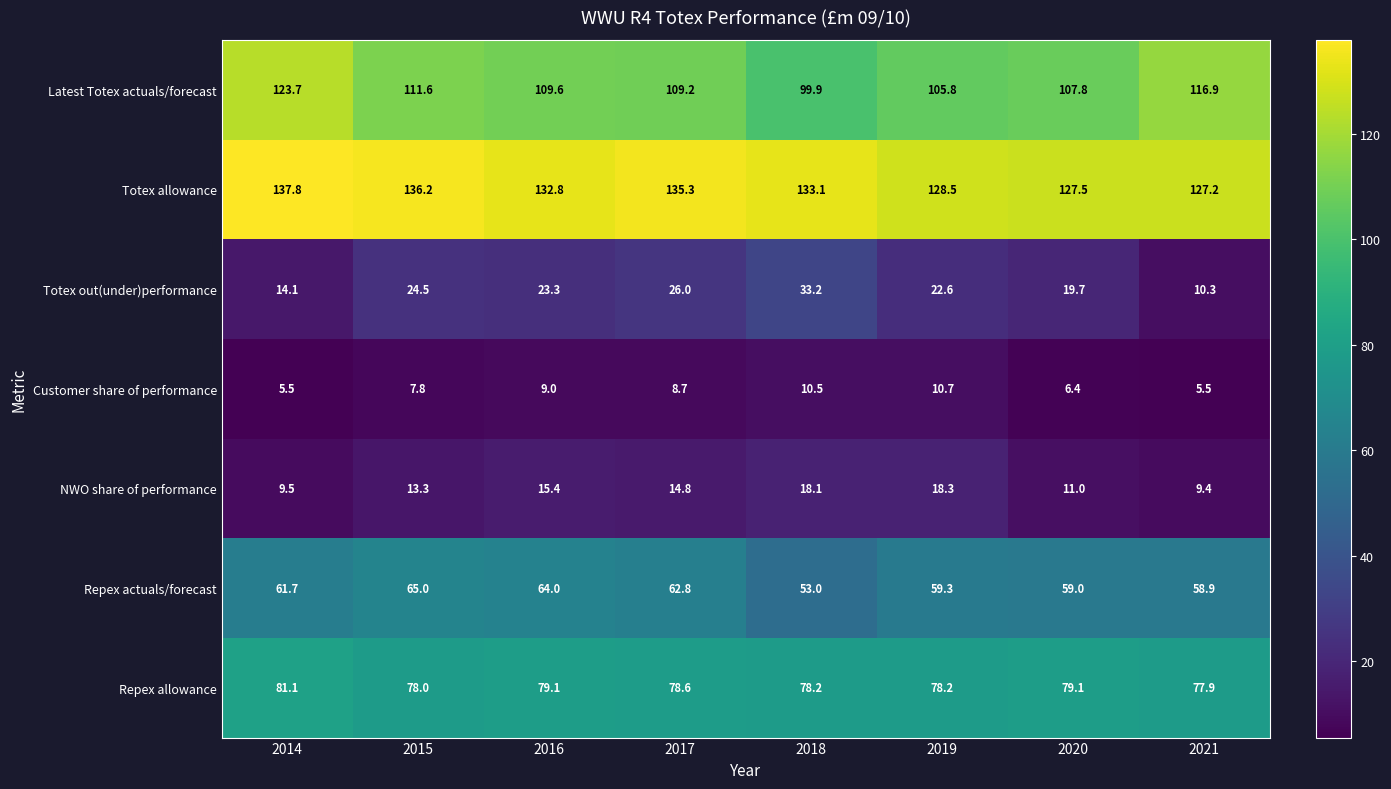

At which label does NWO share of performance first exceed 14?

2016